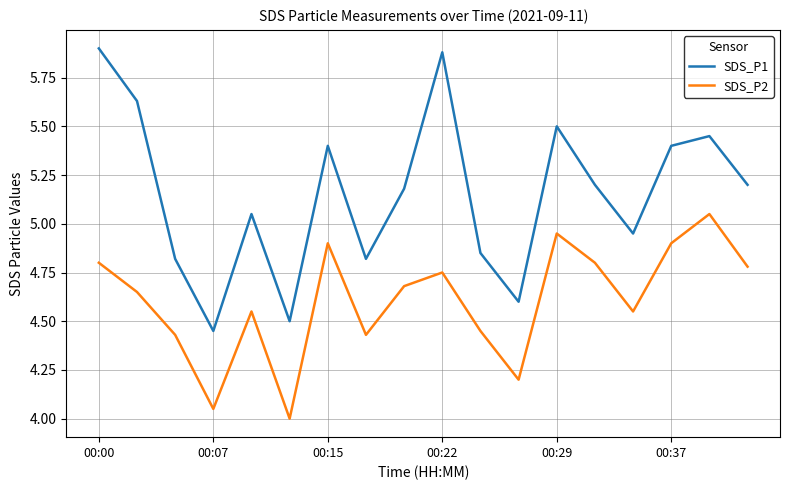

True or false: SDS_P2 and SDS_P1 cross at least once.

False